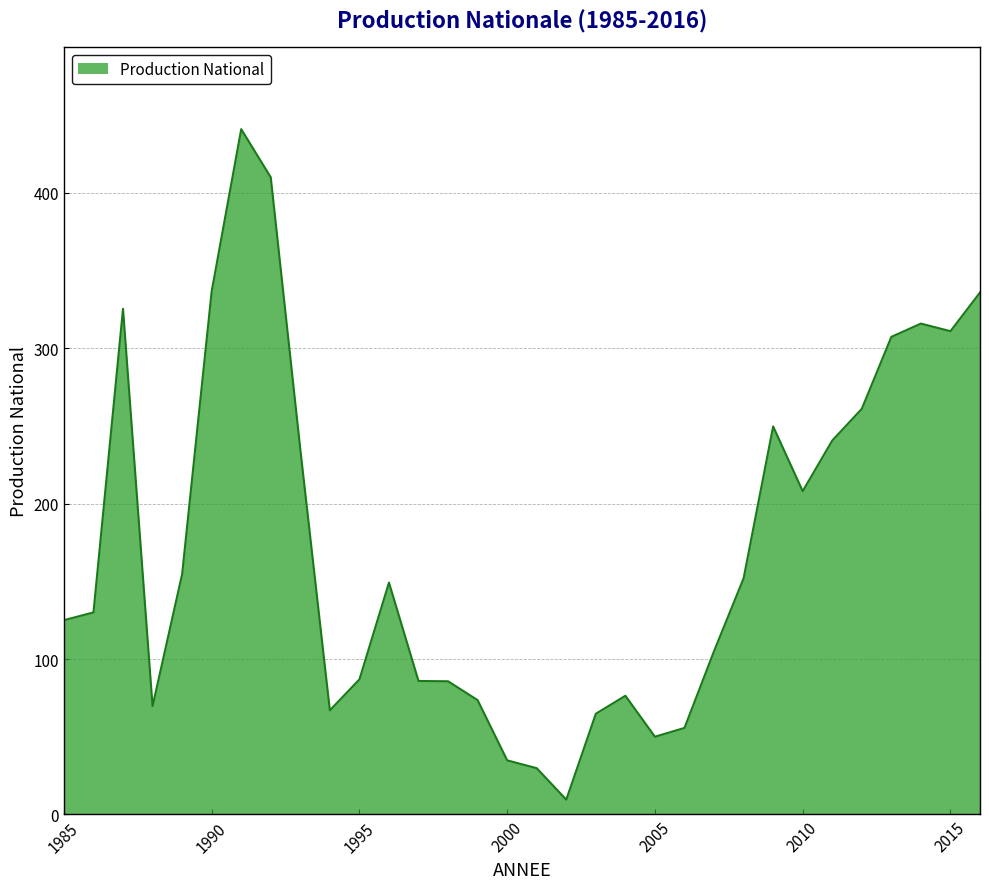

What is the difference between the maximum and minimum values?

431.5